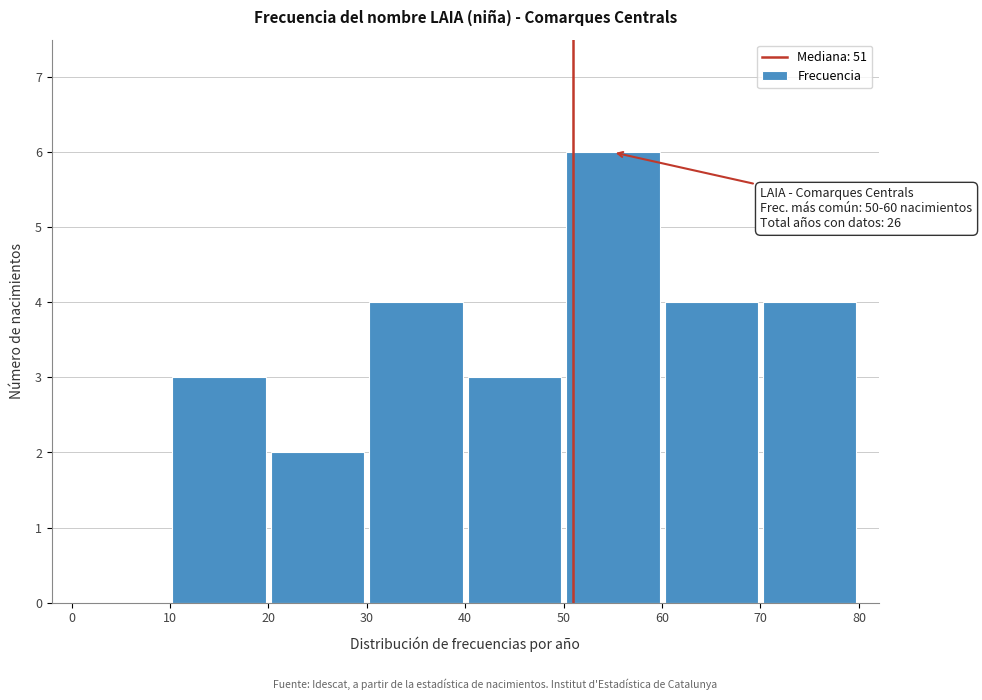

Over which range of the x-axis is the bar tallest?

50 to 60